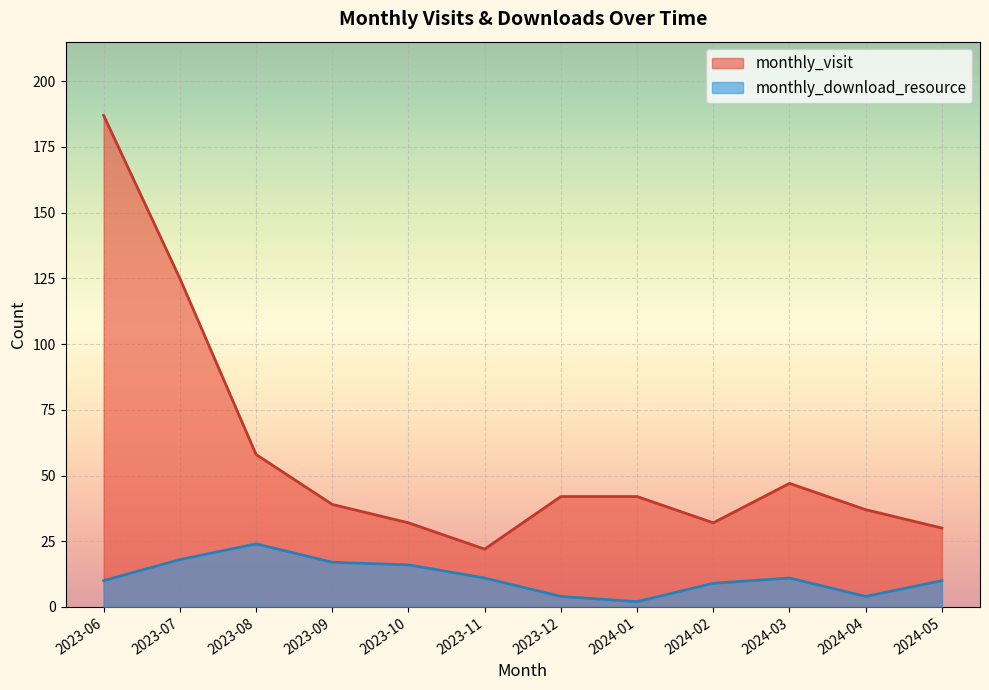

What is the average value of the monthly_visit series?

58